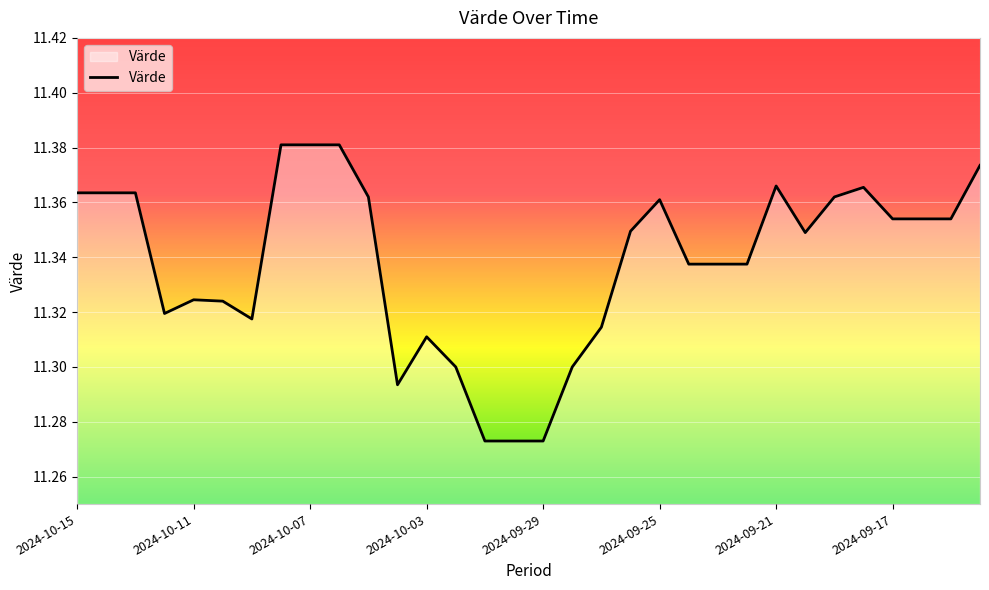

Between 2024-10-07 and 2024-09-21, which is larger?

2024-10-07